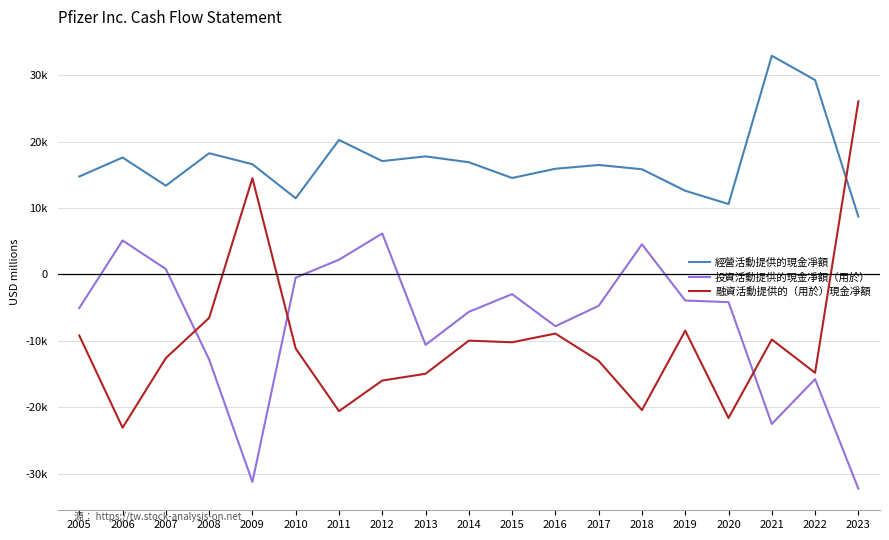

True or false: 投資活動提供的現金凈額（用於） and 經營活動提供的現金凈額 cross at least once.

False